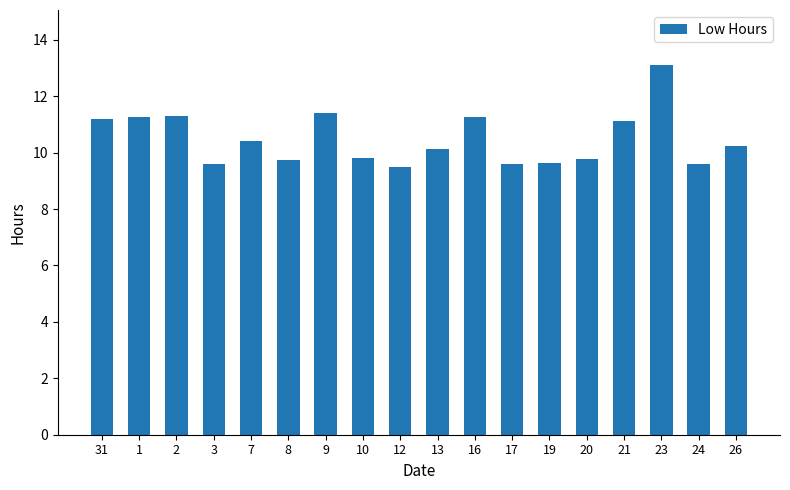

What value does the data have at 9?

11.4